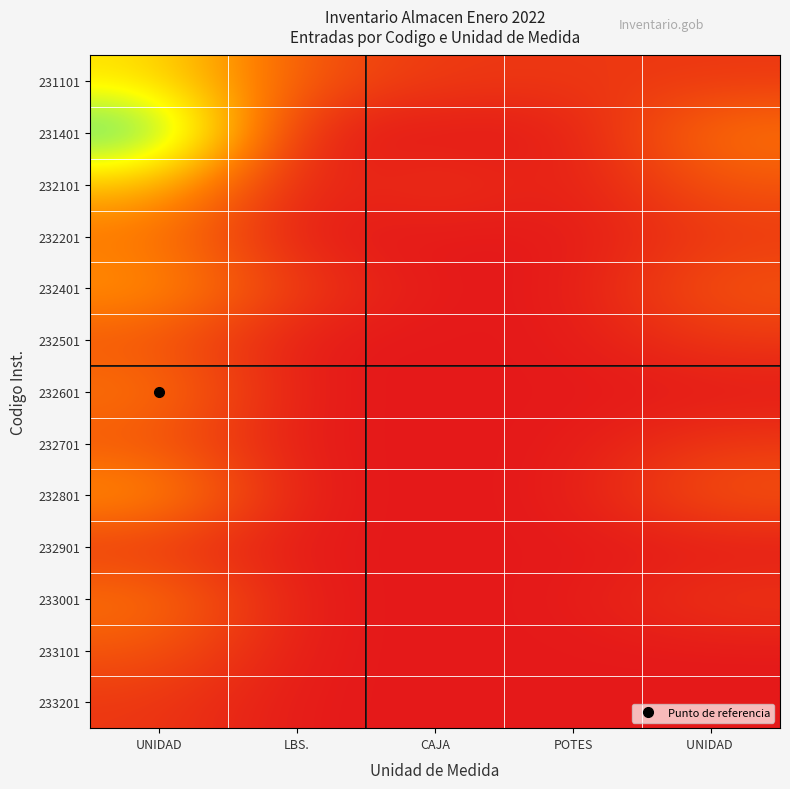

Count the number of data series in this chart.

13